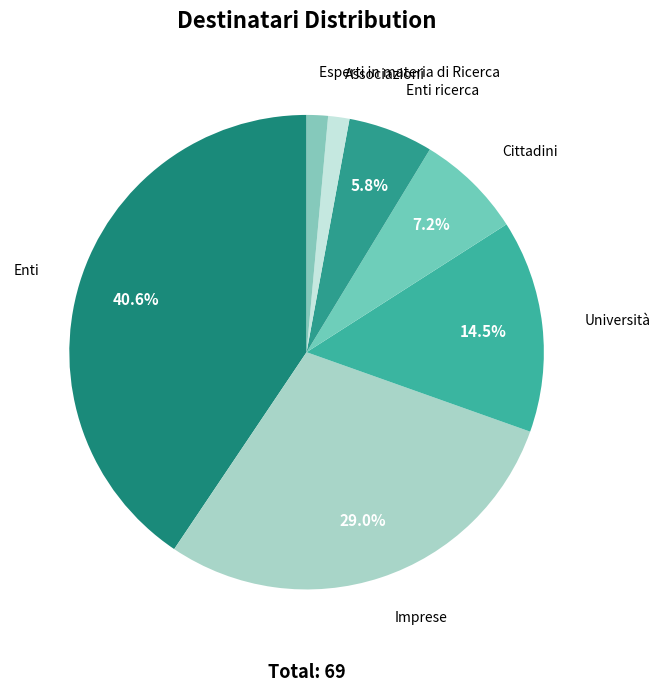

Which has a higher value, Enti ricerca or Associazioni?

Enti ricerca